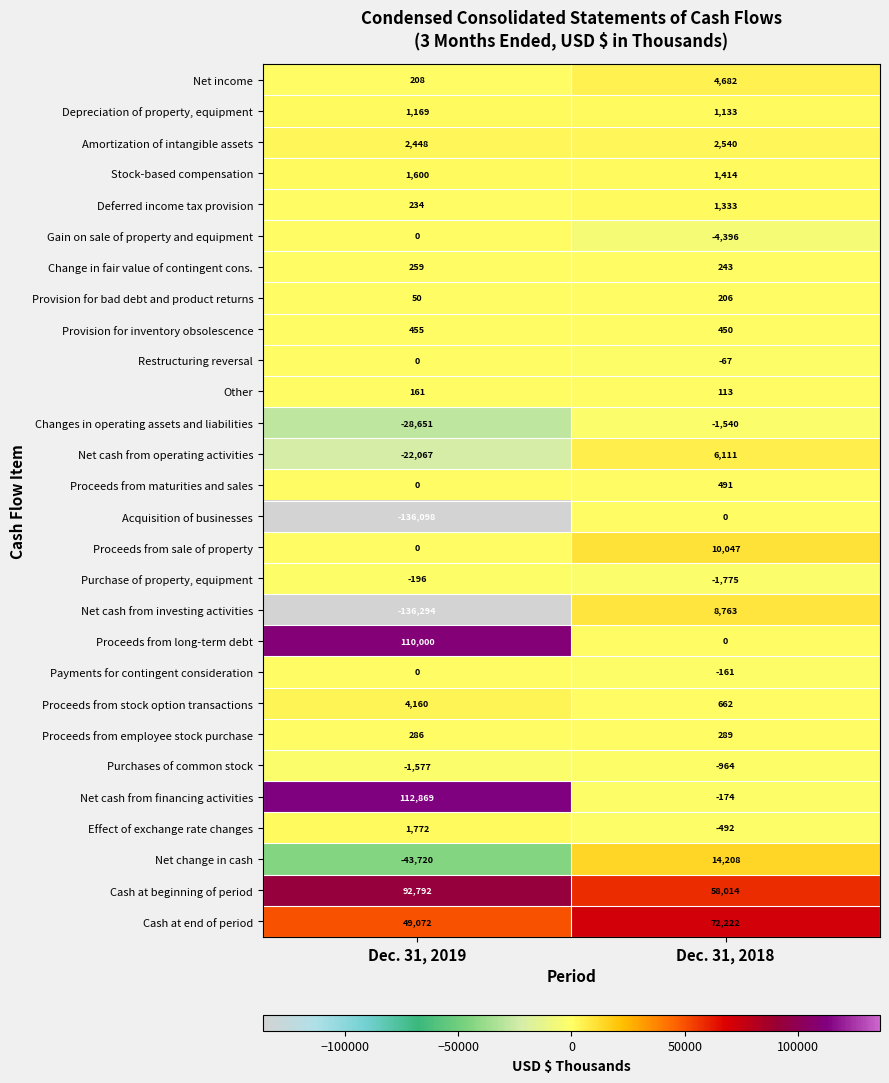

What is the greatest value displayed?

112869